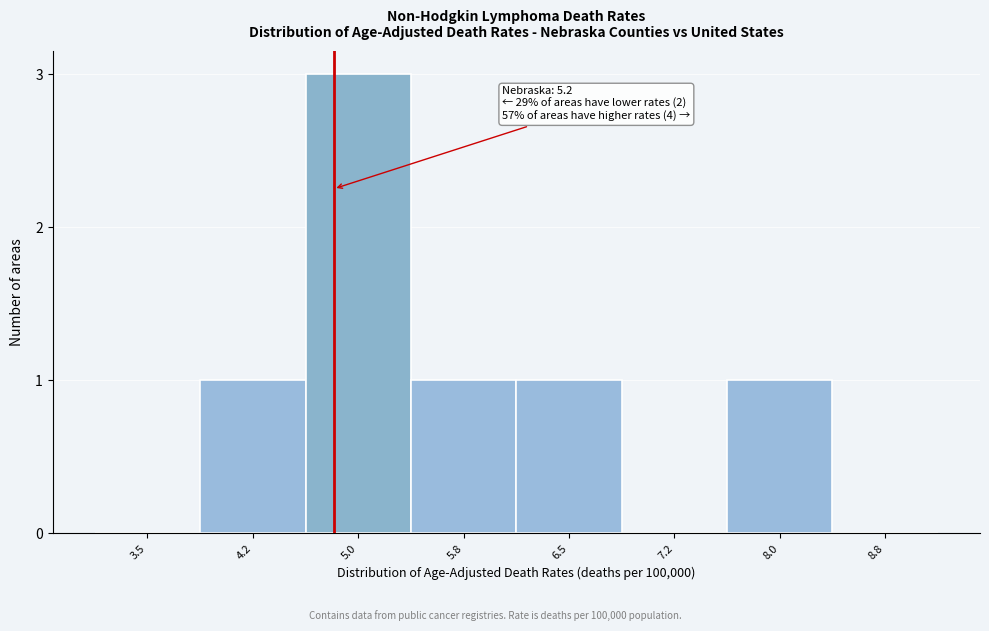

Reading left to right, list all the values displayed in this chart.

3.5=0	4.2=1	5.0=3	5.8=1	6.5=1	7.2=0	8.0=1	8.8=0